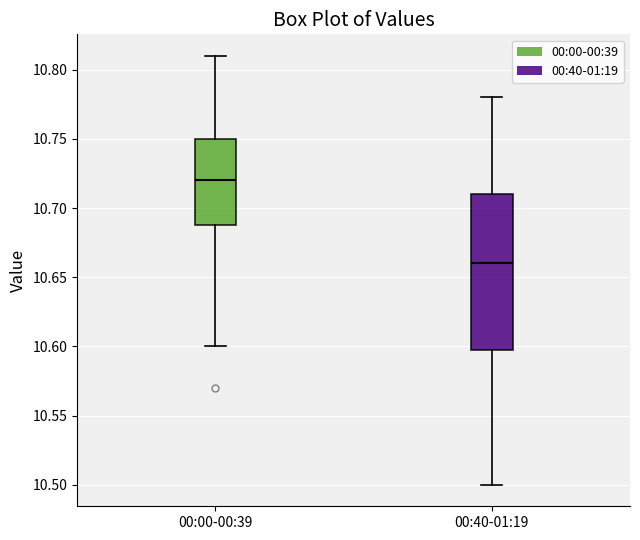

Which box has the lowest median line?

00:40-01:19